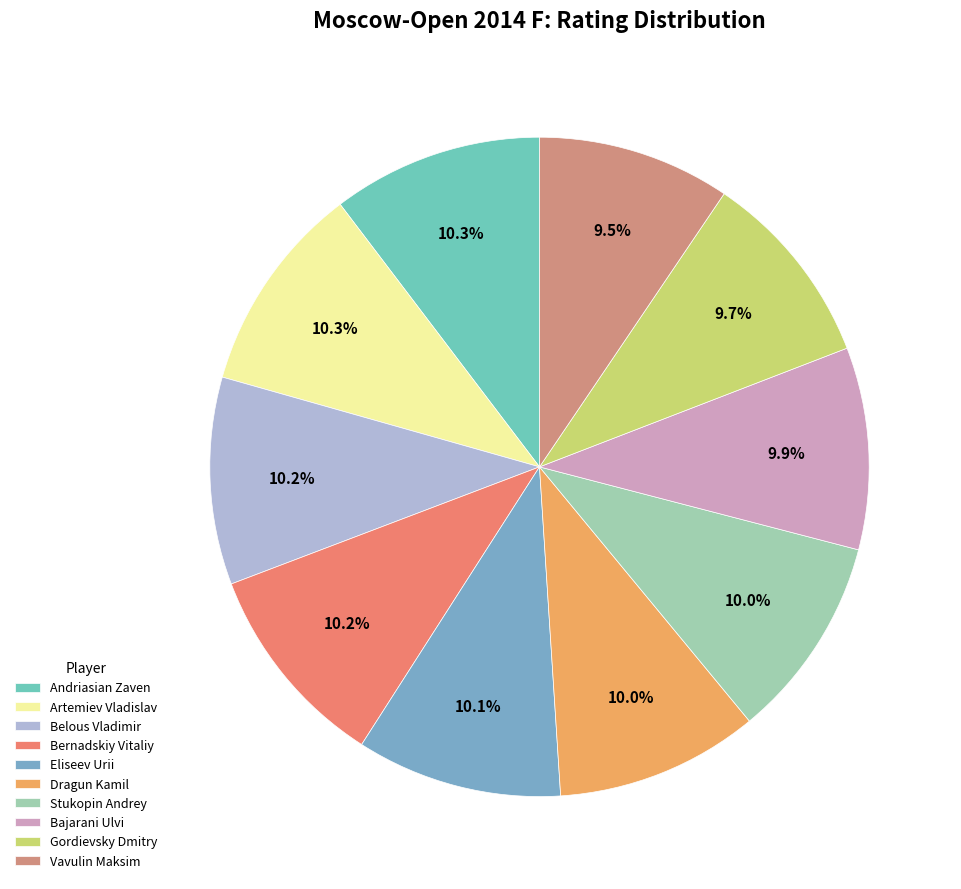

Do Gordievsky Dmitry and Andriasian Zaven together represent more than half of the pie?

No